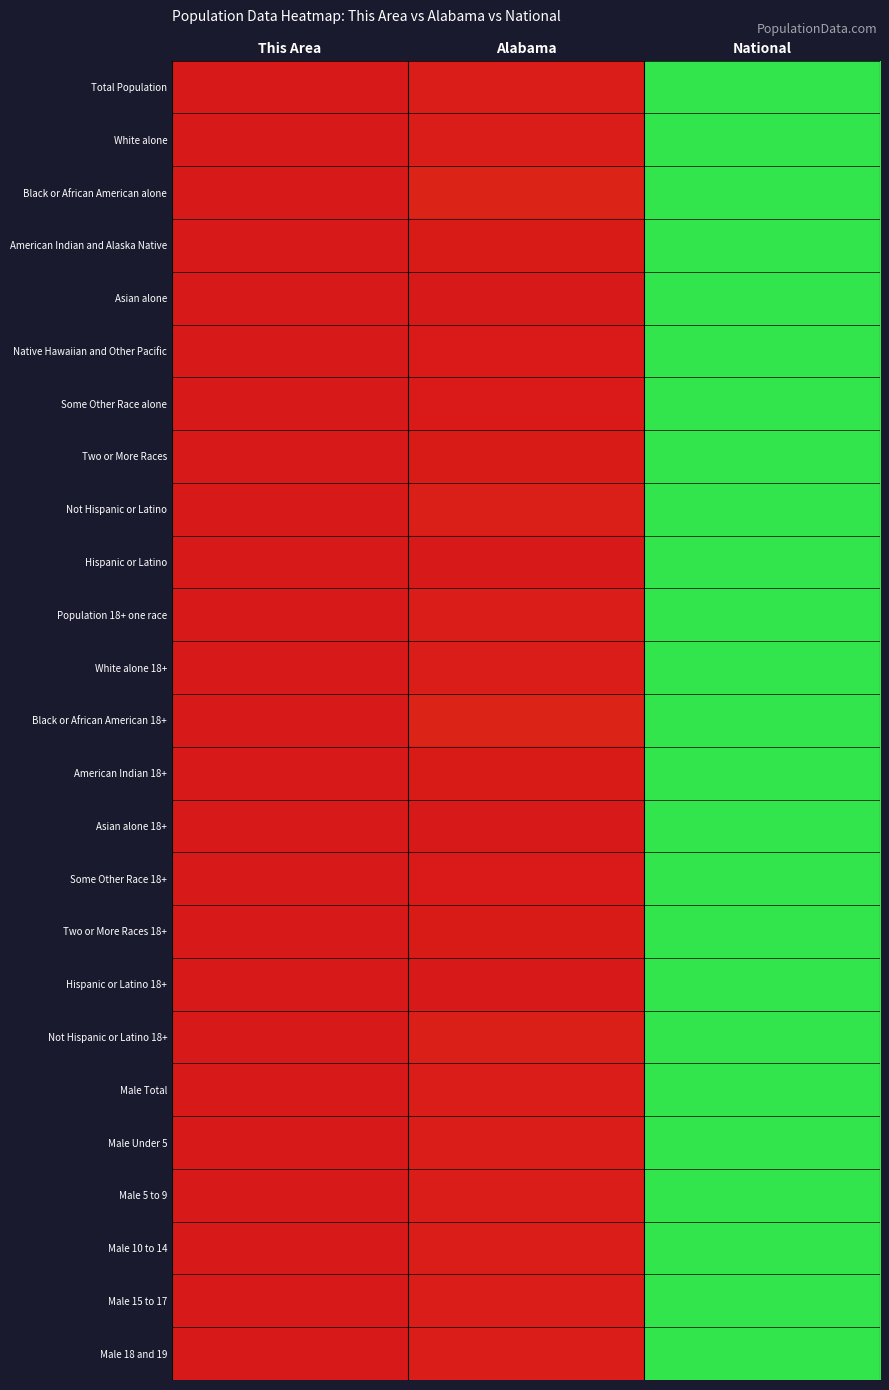

Reading left to right, list all the values displayed in this chart.

Total Population: This Area=0.0	Alabama=0.0	National=1.0
White alone: This Area=0.0	Alabama=0.0	National=1.0
Black or African American alone: This Area=0.0	Alabama=0.0	National=1.0
American Indian and Alaska Native: This Area=0.0	Alabama=0.0	National=1.0
Asian alone: This Area=0.0	Alabama=0.0	National=1.0
Native Hawaiian and Other Pacific: This Area=0.0	Alabama=0.0	National=1.0
Some Other Race alone: This Area=0.0	Alabama=0.0	National=1.0
Two or More Races: This Area=0.0	Alabama=0.0	National=1.0
Not Hispanic or Latino: This Area=0.0	Alabama=0.0	National=1.0
Hispanic or Latino: This Area=0.0	Alabama=0.0	National=1.0
Population 18+ one race: This Area=0.0	Alabama=0.0	National=1.0
White alone 18+: This Area=0.0	Alabama=0.0	National=1.0
Black or African American 18+: This Area=0.0	Alabama=0.0	National=1.0
American Indian 18+: This Area=0.0	Alabama=0.0	National=1.0
Asian alone 18+: This Area=0.0	Alabama=0.0	National=1.0
Some Other Race 18+: This Area=0.0	Alabama=0.0	National=1.0
Two or More Races 18+: This Area=0.0	Alabama=0.0	National=1.0
Hispanic or Latino 18+: This Area=0.0	Alabama=0.0	National=1.0
Not Hispanic or Latino 18+: This Area=0.0	Alabama=0.0	National=1.0
Male Total: This Area=0.0	Alabama=0.0	National=1.0
Male Under 5: This Area=0.0	Alabama=0.0	National=1.0
Male 5 to 9: This Area=0.0	Alabama=0.0	National=1.0
Male 10 to 14: This Area=0.0	Alabama=0.0	National=1.0
Male 15 to 17: This Area=0.0	Alabama=0.0	National=1.0
Male 18 and 19: This Area=0.0	Alabama=0.0	National=1.0